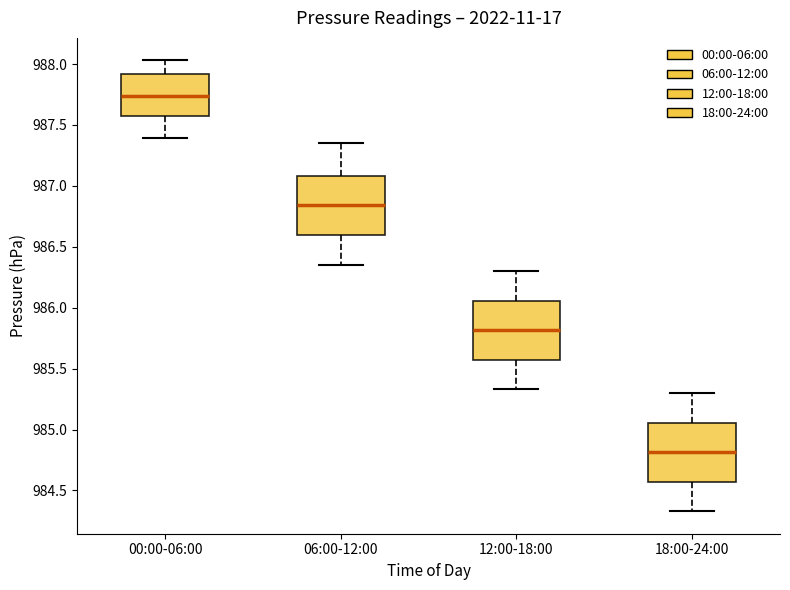

Reading left to right, read every box against the y-axis: the position of its median line, the range the box covers, and the ends of its whiskers. The values are not printed on the chart, so give them approximately, as read against the axis.

00:00-06:00: median 987.75, box 987.60 to 987.90, whiskers 987.40 to 988.05
06:00-12:00: median 986.85, box 986.60 to 987.10, whiskers 986.35 to 987.35
12:00-18:00: median 985.80, box 985.55 to 986.05, whiskers 985.35 to 986.30
18:00-24:00: median 984.80, box 984.55 to 985.05, whiskers 984.35 to 985.30